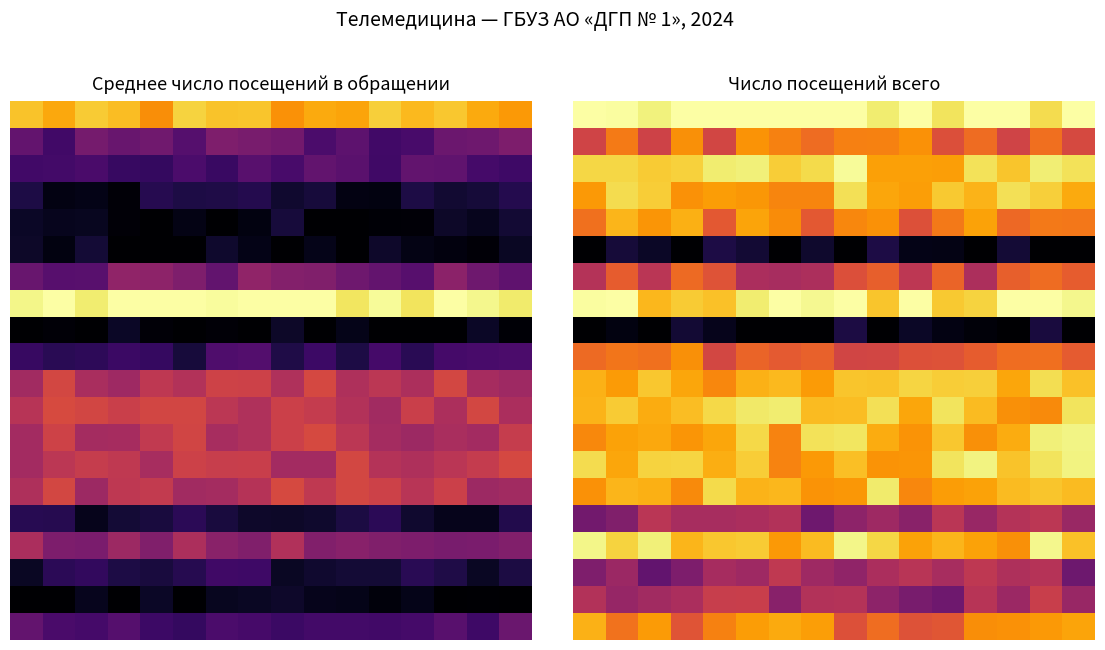

What is the difference between the highest and lowest values at 14?

1.0